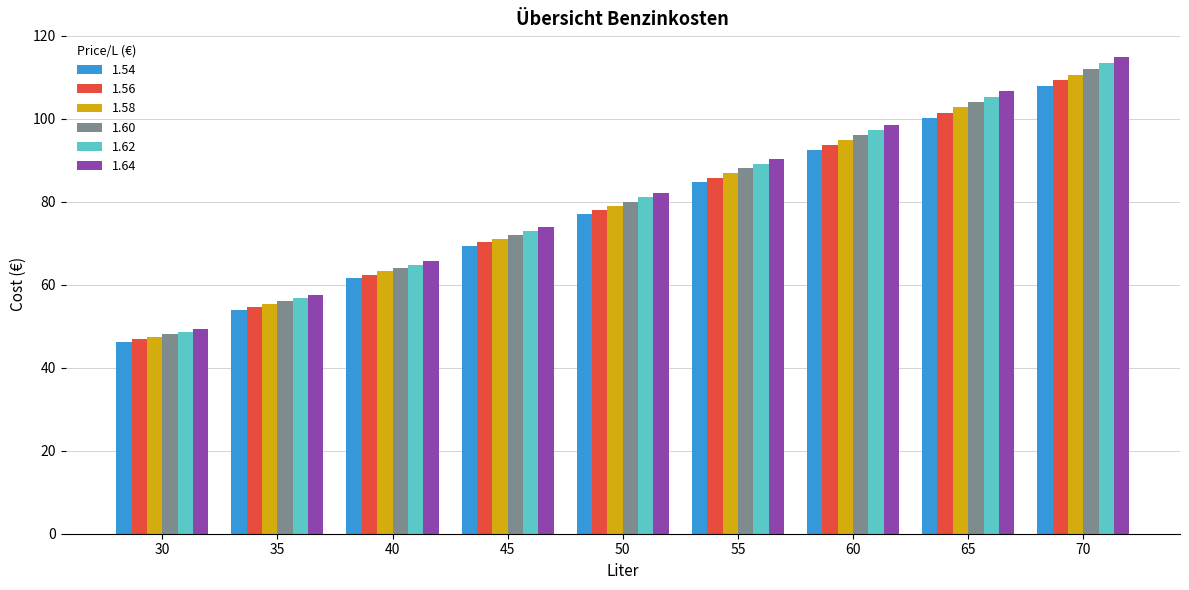

Rank the categories by 1.54 value from lowest to highest.

30, 35, 40, 45, 50, 55, 60, 65, 70